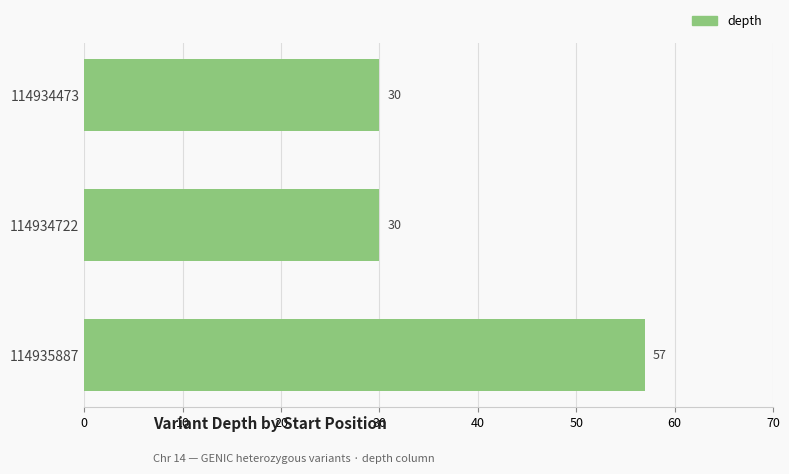

What is the value of the 2nd bar from the top?

30